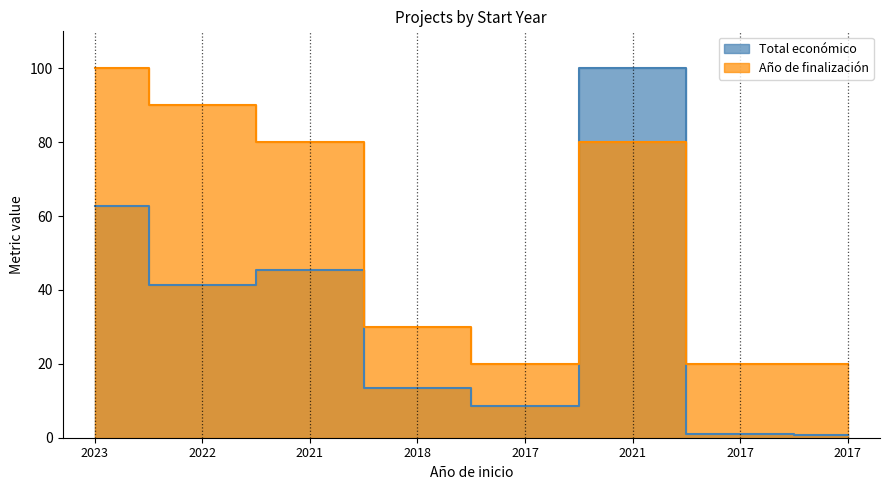

List the labels in order of value, smallest first.

2017, 2017, 2017, 2018, 2022, 2021, 2023, 2021